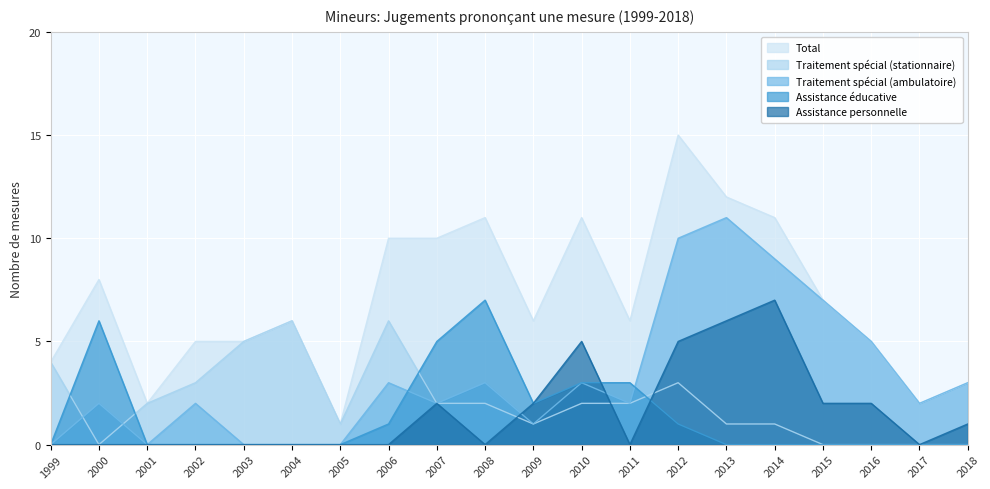

At which category is the sum across all series the highest?

2012